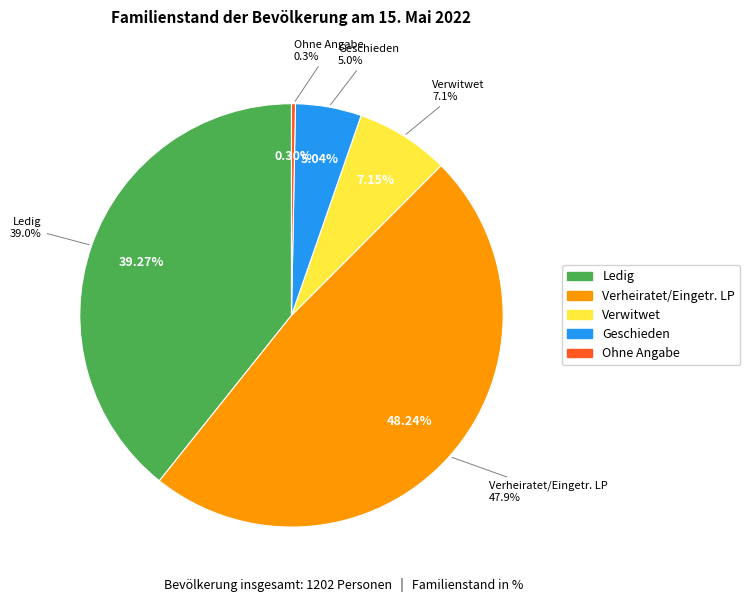

How many segments does this pie chart have?

5